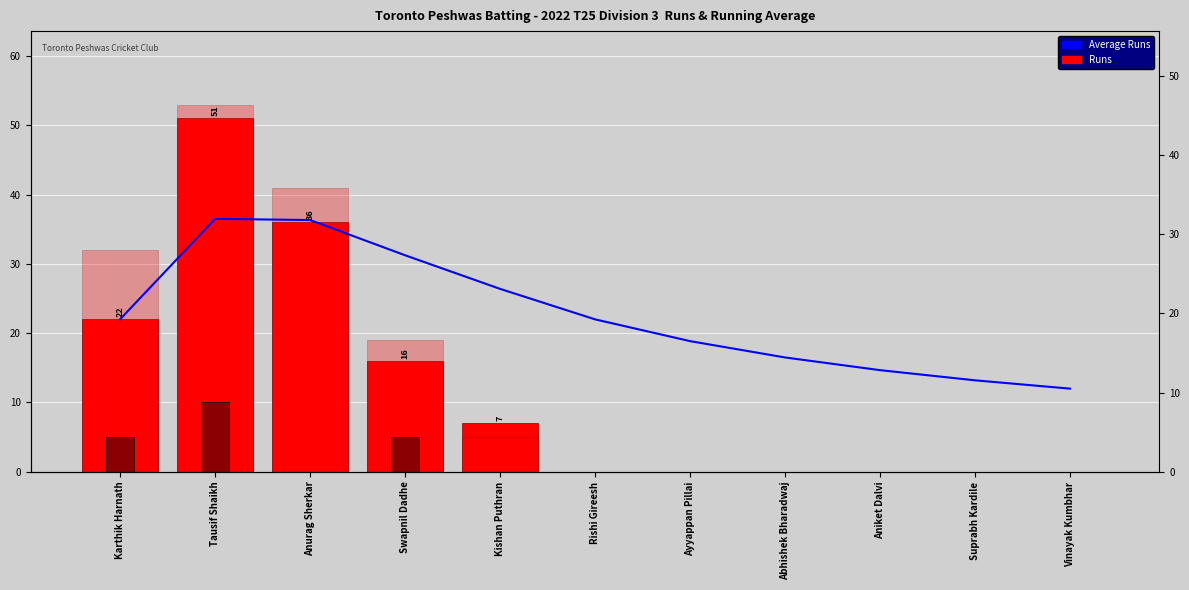

Where does the Average Runs series first go above 22?

Tausif Shaikh